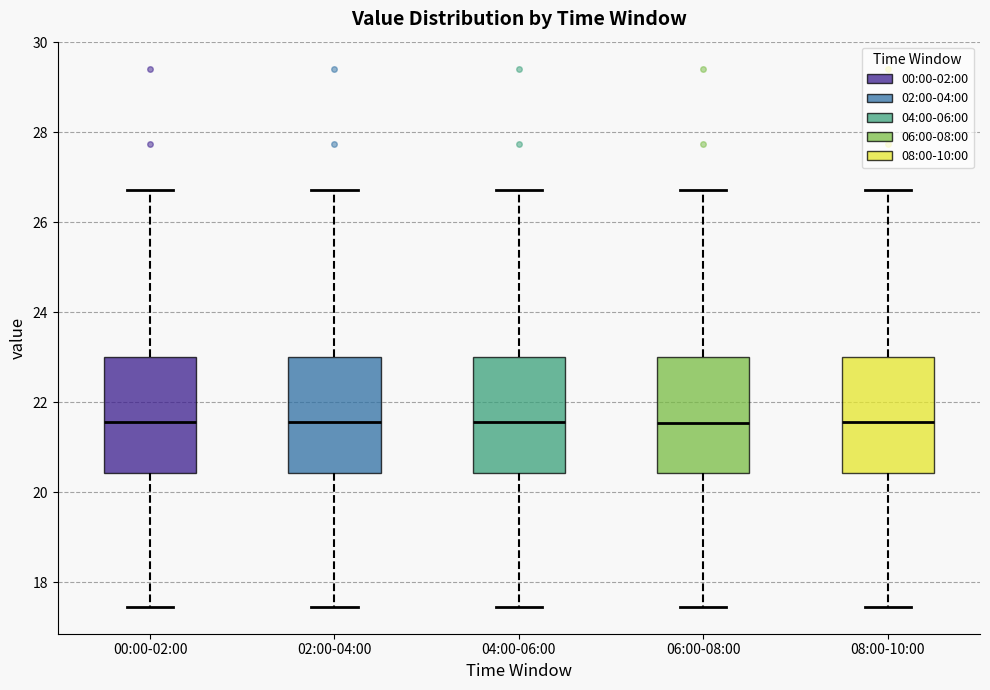

Where does the upper whisker of the box for 02:00-04:00 end on the y-axis? The values are not printed on the chart, so give them approximately, as read against the axis.

26.8